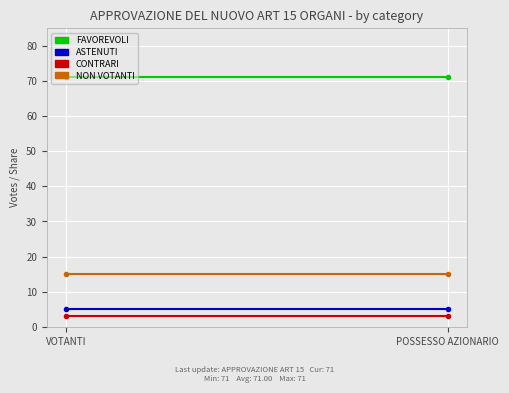

Reading left to right, what are all the values shown in this chart?

FAVOREVOLI: 71	71
ASTENUTI: 5	5
CONTRARI: 3	3
NON VOTANTI: 15	15